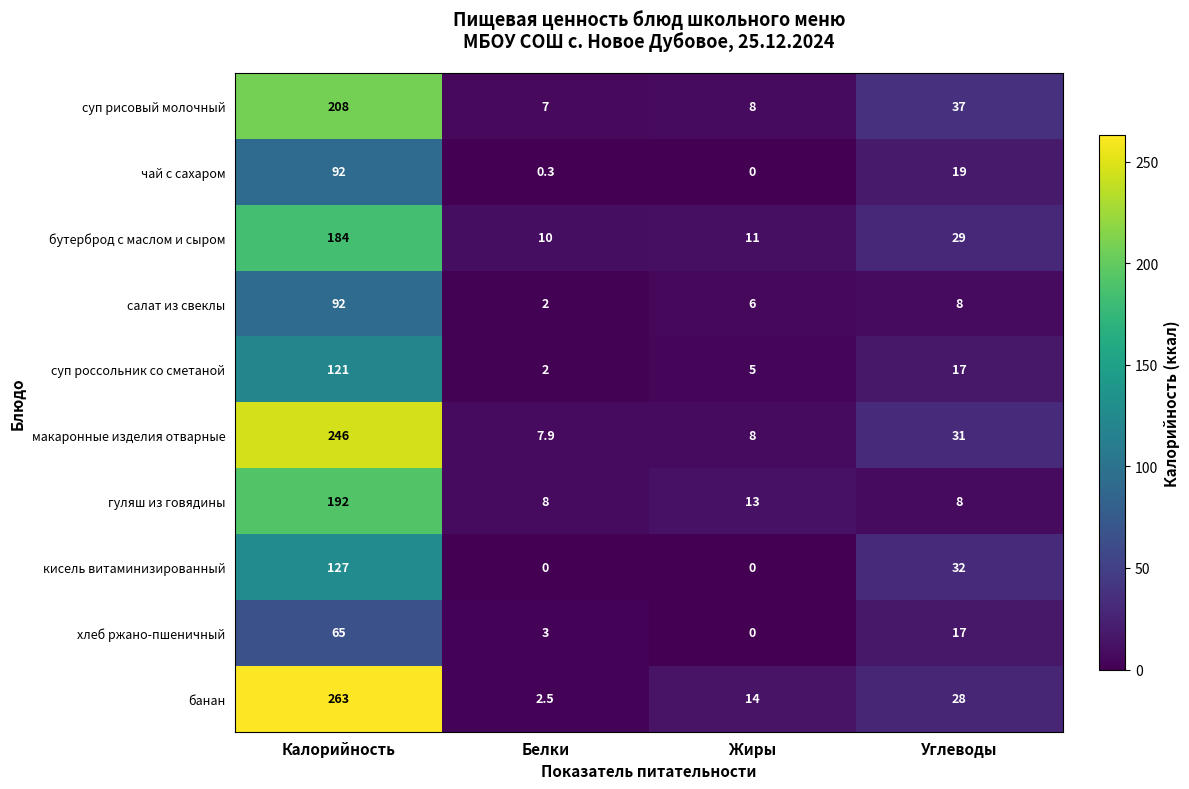

Where is макаронные изделия отварные nearest to the value 126?

Углеводы